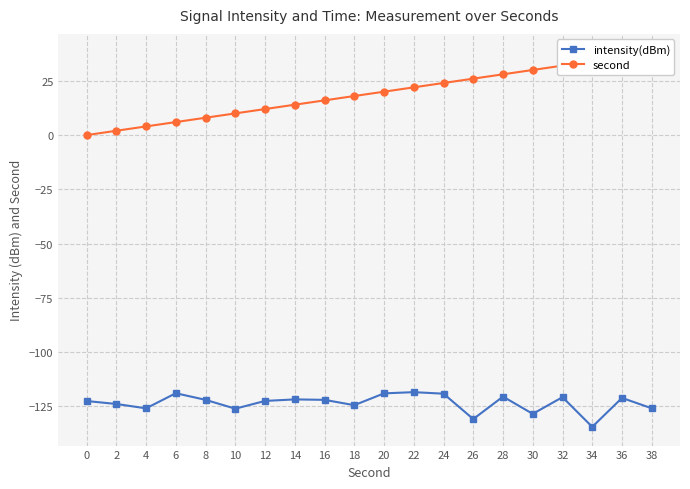

True or false: intensity(dBm) and second intersect in this chart.

False